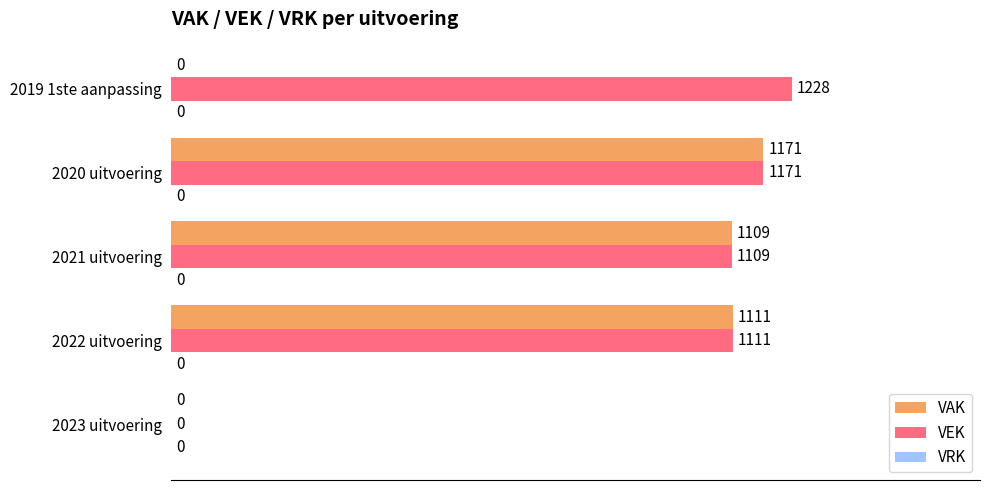

What is the sum of the VEK values at 2019 1ste aanpassing and 2023 uitvoering?

1228